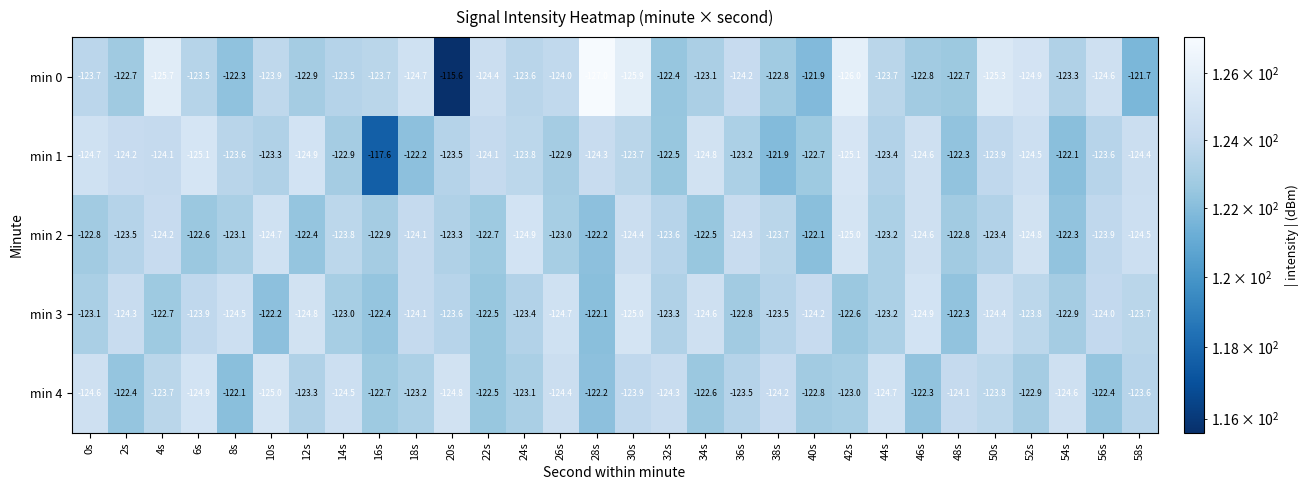

Is the value of min 3 at 44s greater than the value of min 2 at 30s?

Yes